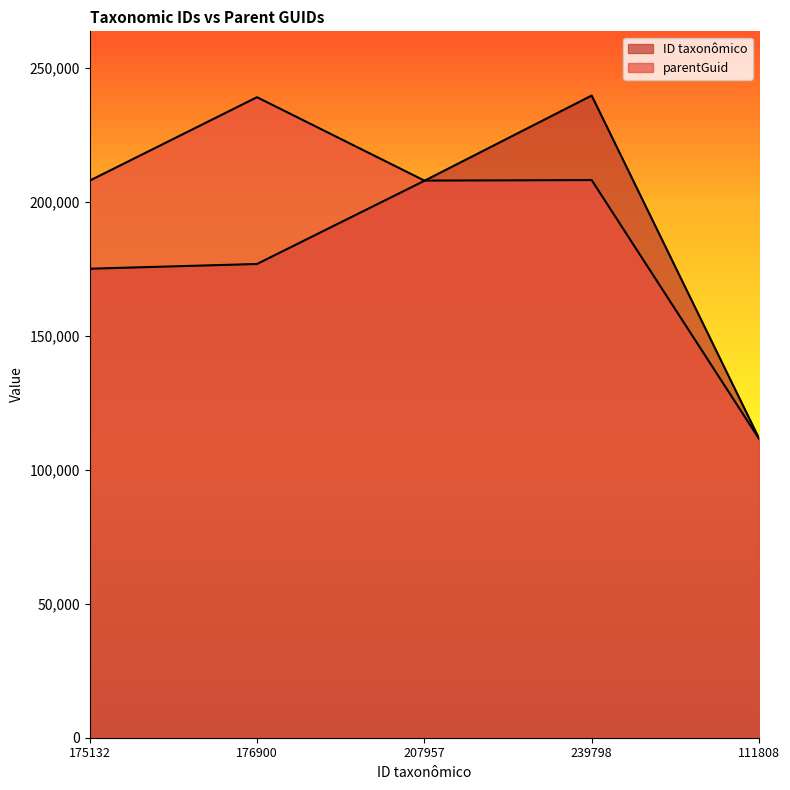

What is the minimum value for parentGuid?

111649